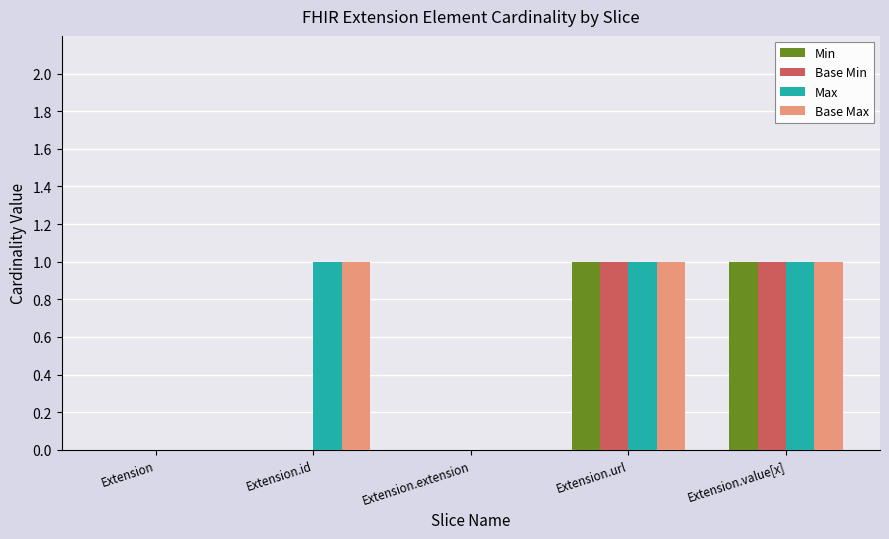

The Max series shows 1 at Extension. True or false?

False